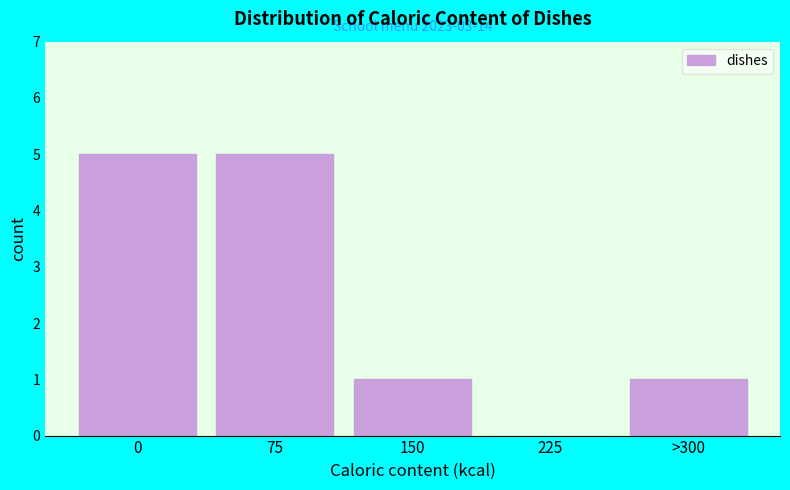

Reading left to right, extract all data points from this chart.

0=5	75=5	150=1	225=0	>300=1